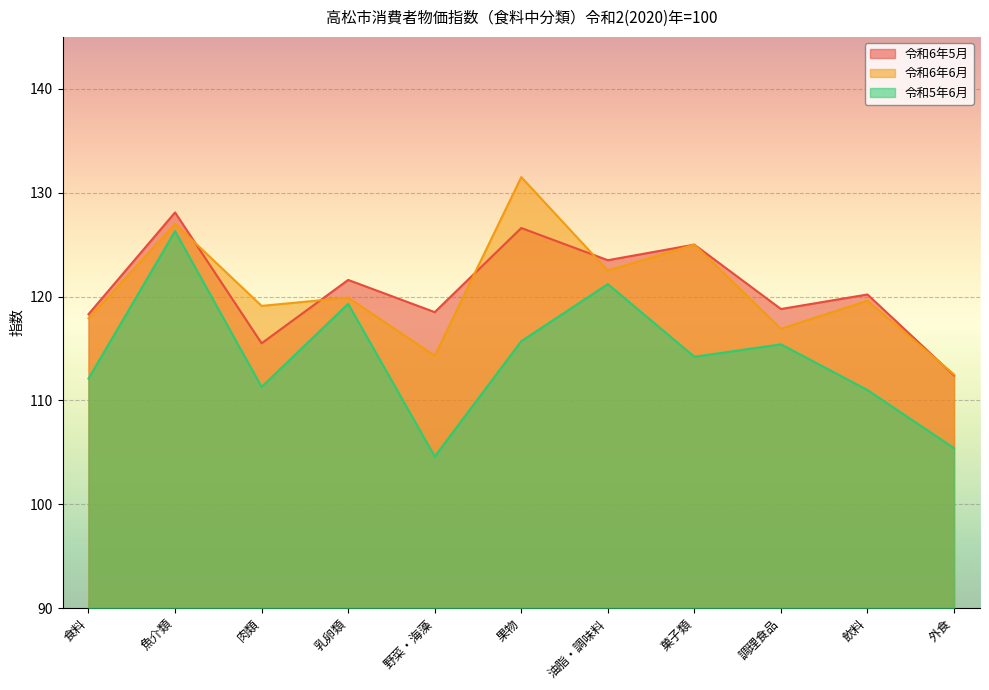

What is the difference between the 令和6年5月 values at 菓子類 and 飲料?

4.8